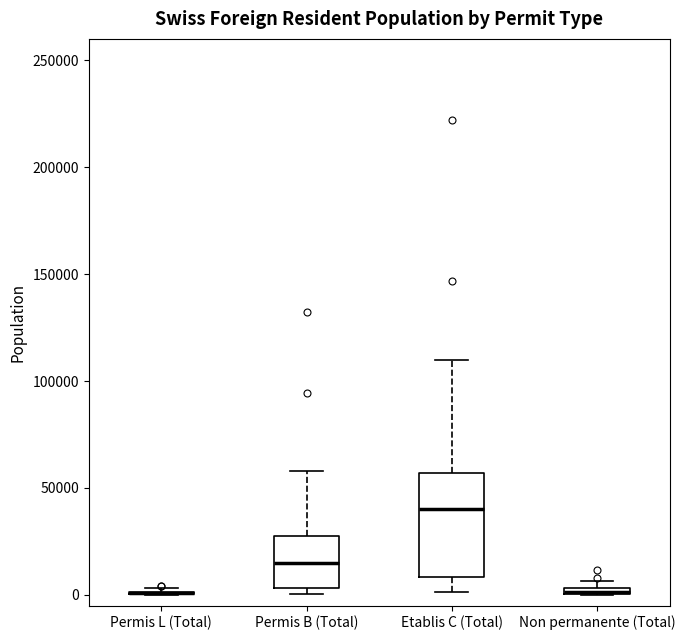

Which box is the tallest, from its lower edge to its upper edge?

Etablis C (Total)